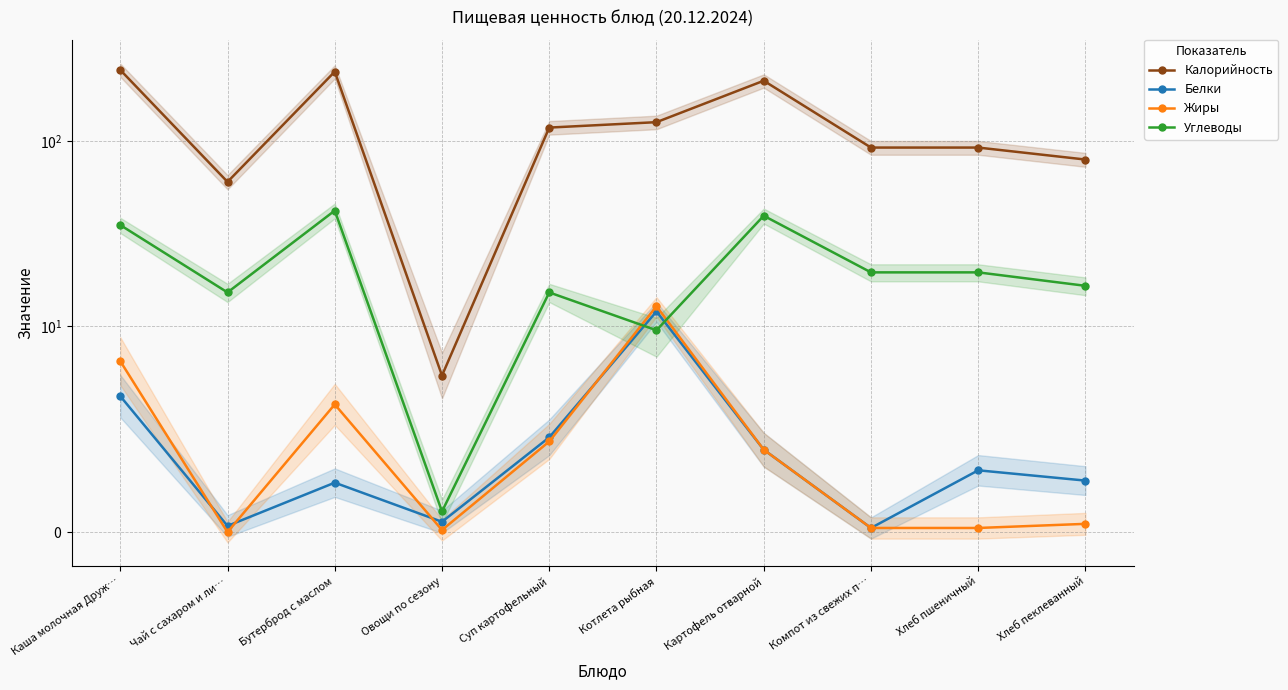

True or false: Жиры and Углеводы intersect in this chart.

True